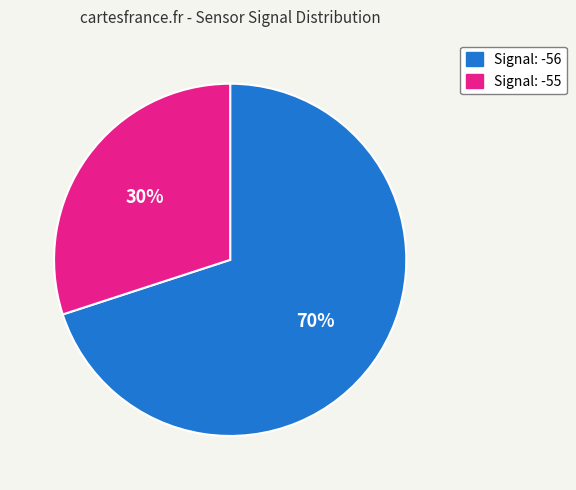

To the nearest percent, what is the difference between the largest and smallest slice percentages?

40%